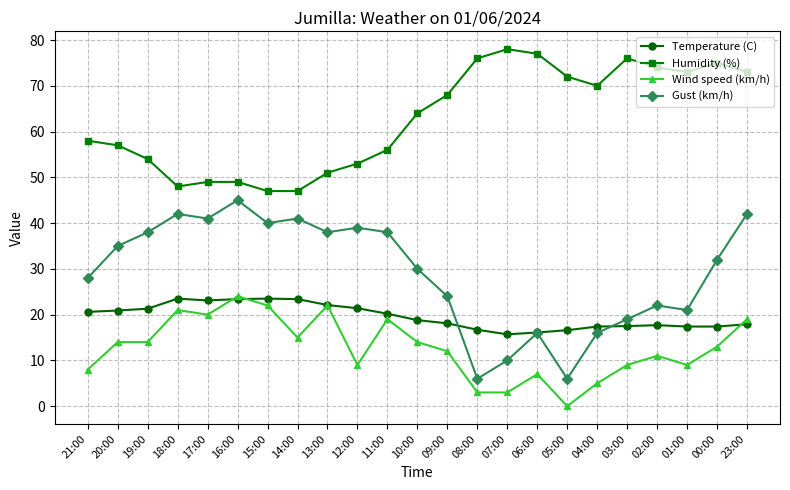

Is the value of Wind speed (km/h) at 04:00 greater than the value of Temperature (C) at 21:00?

No